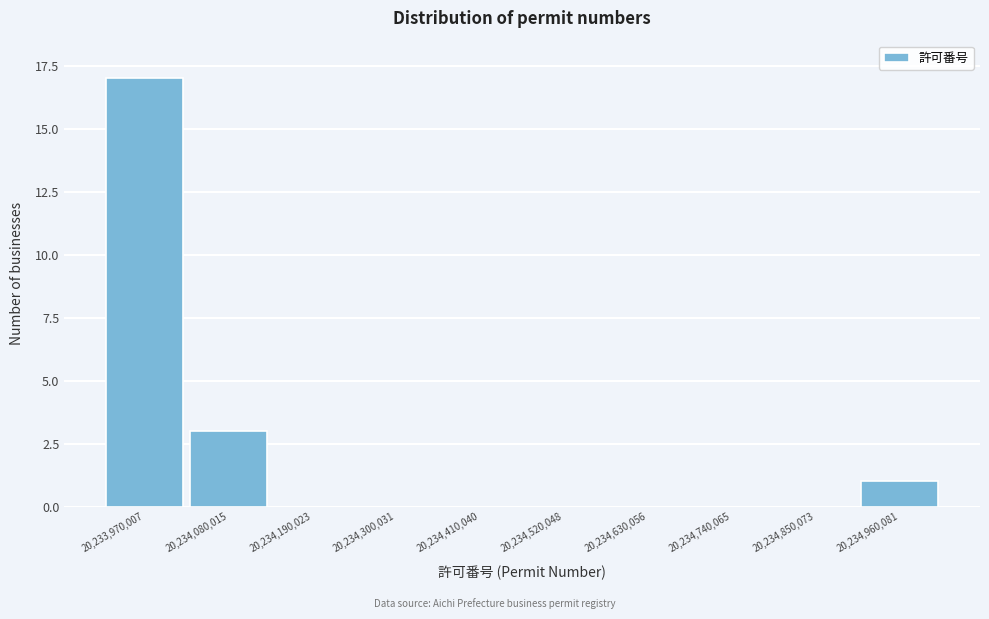

Reading right to left, what are all the values shown in this chart?

20,234,960,081=1	20,234,850,073=0	20,234,740,065=0	20,234,630,056=0	20,234,520,048=0	20,234,410,040=0	20,234,300,031=0	20,234,190,023=0	20,234,080,015=3	20,233,970,007=17